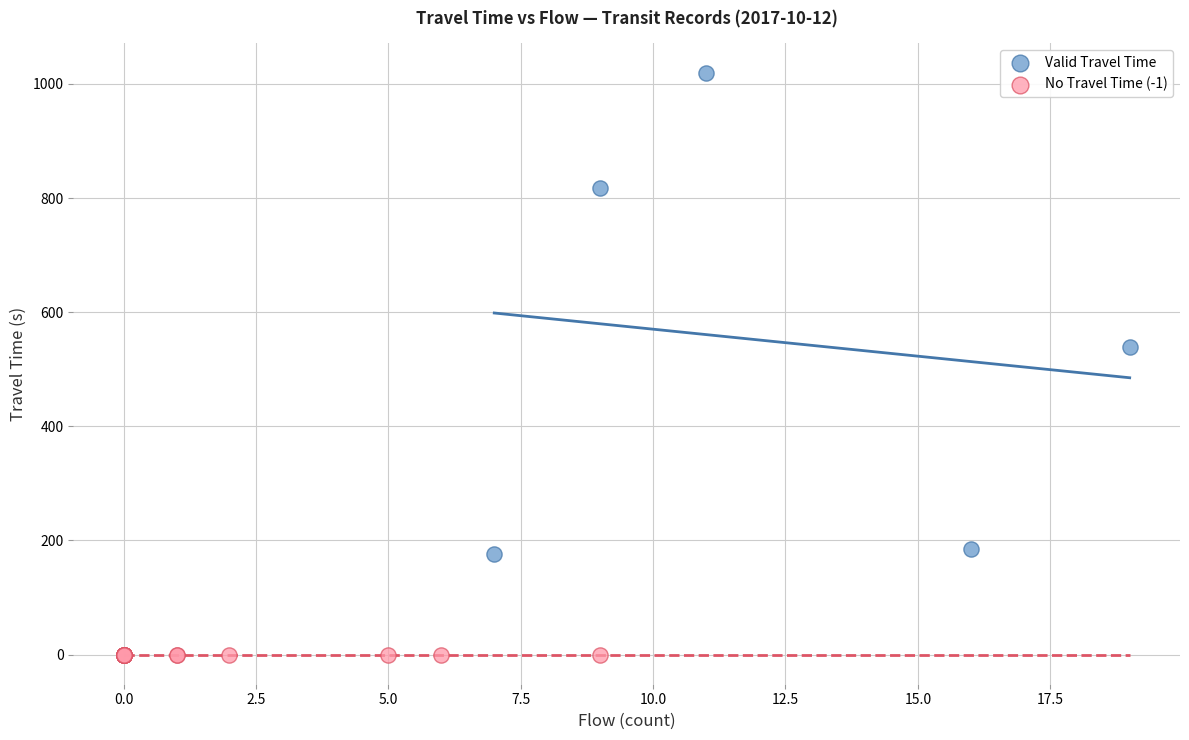

Which series contains the lowest Y value?

No Travel Time (-1)